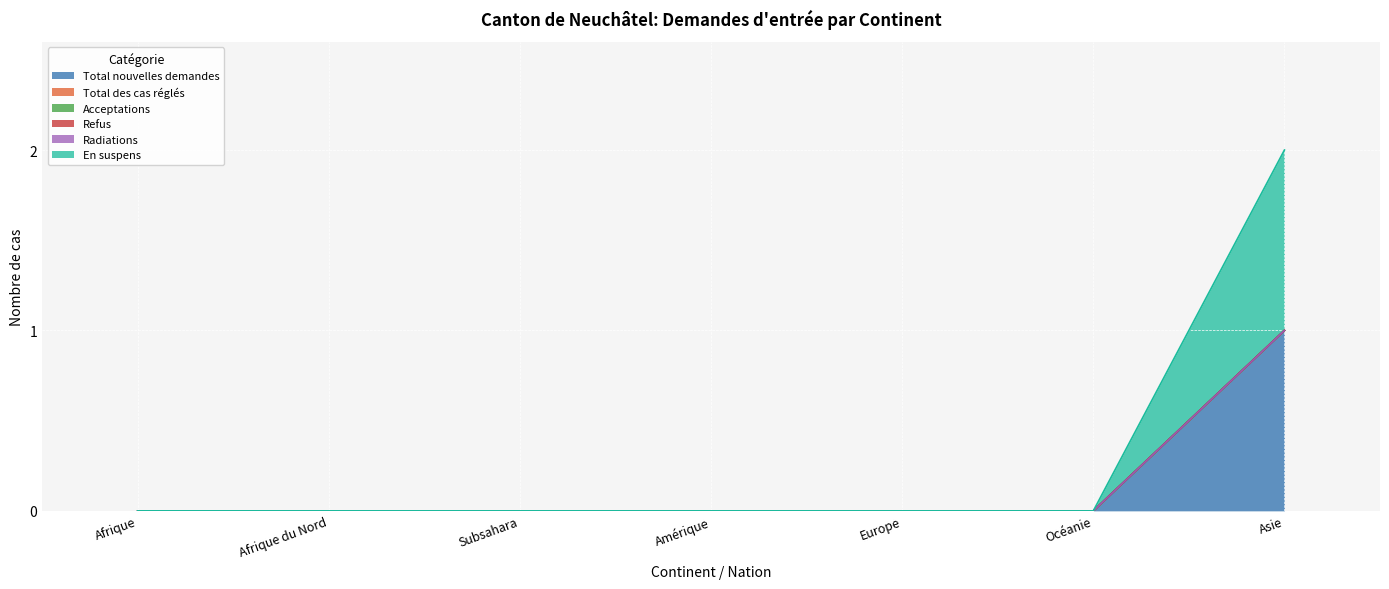

True or false: Refus has a value of 0 at Afrique du Nord.

True